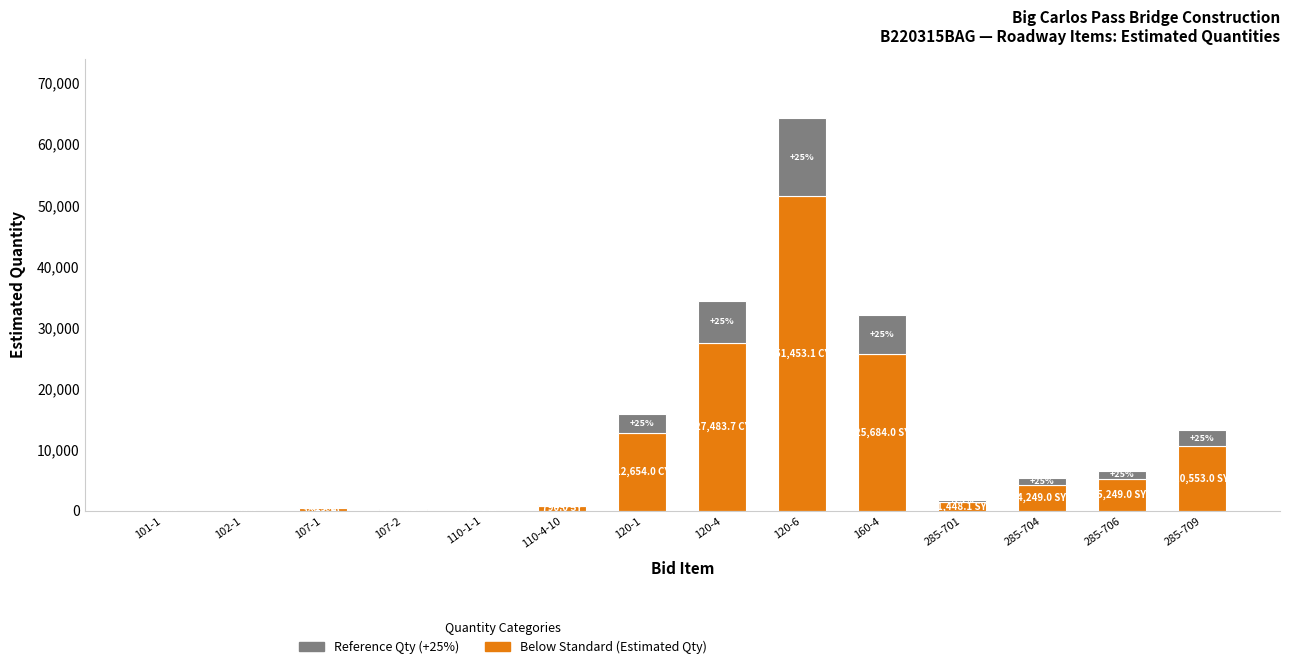

The Reference Qty (+25%) series shows 362.0 at 285-701. True or false?

True